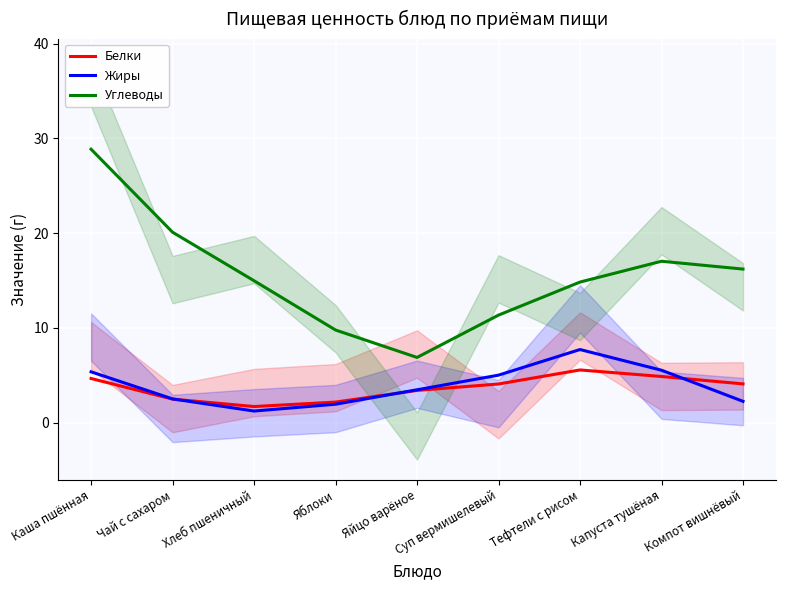

Rank the series at Суп вермишелевый from highest to lowest value.

Углеводы, Жиры, Белки